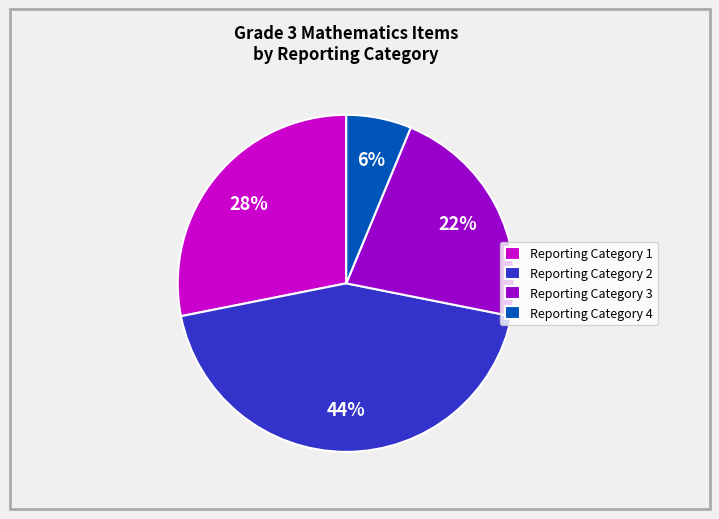

Do Reporting Category 2 and Reporting Category 3 together represent more than half of the pie?

Yes